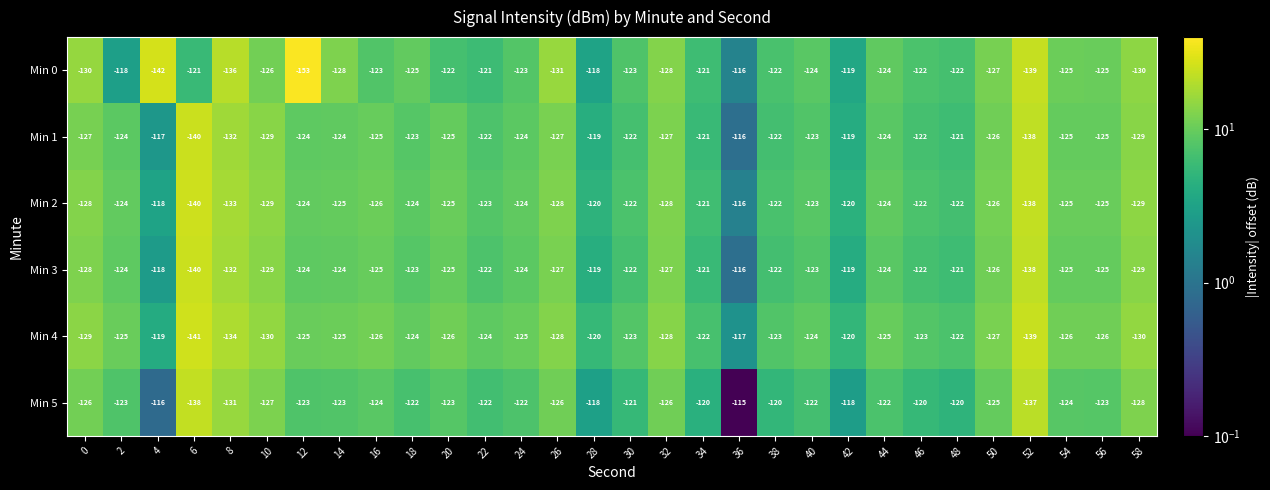

Between 4 and 26, which series saw the biggest shift?

Min 0